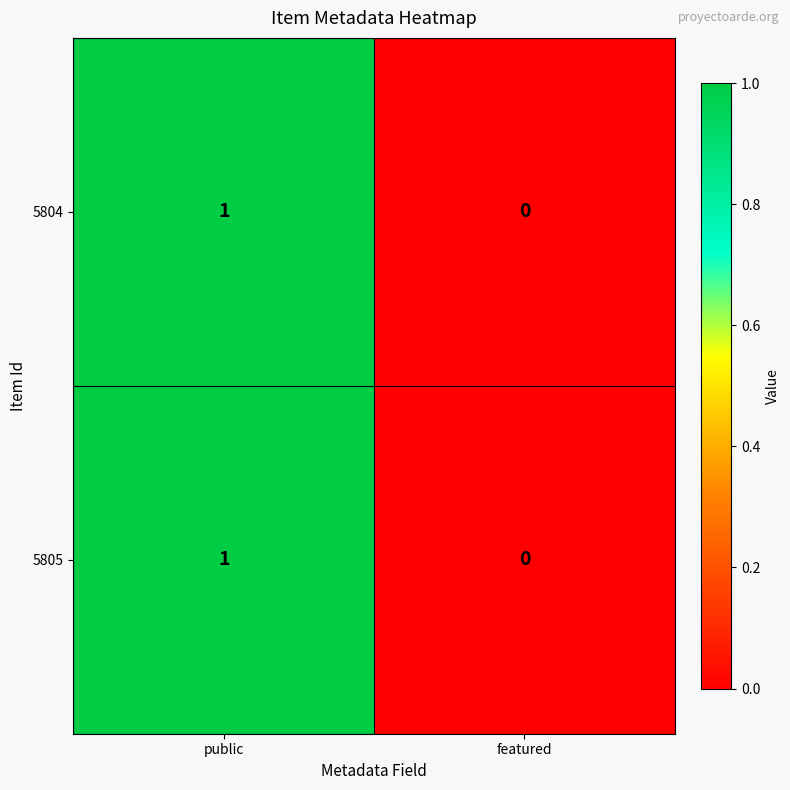

Reading left to right, transcribe all the data shown in this chart.

5804: public=1	featured=0
5805: public=1	featured=0